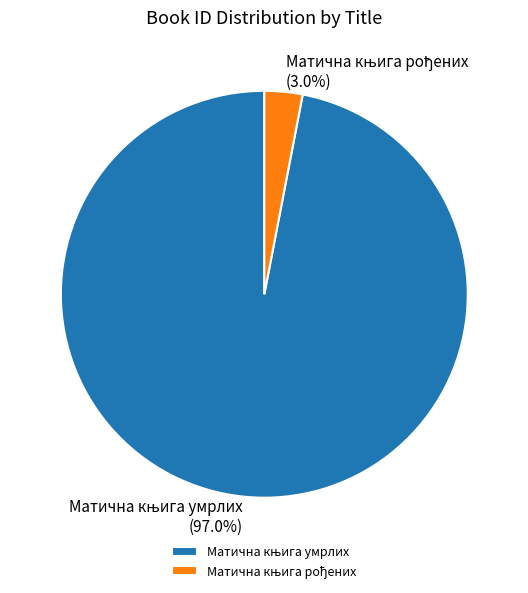

To the nearest percent, what is the difference between the largest and smallest slice percentages?

94%